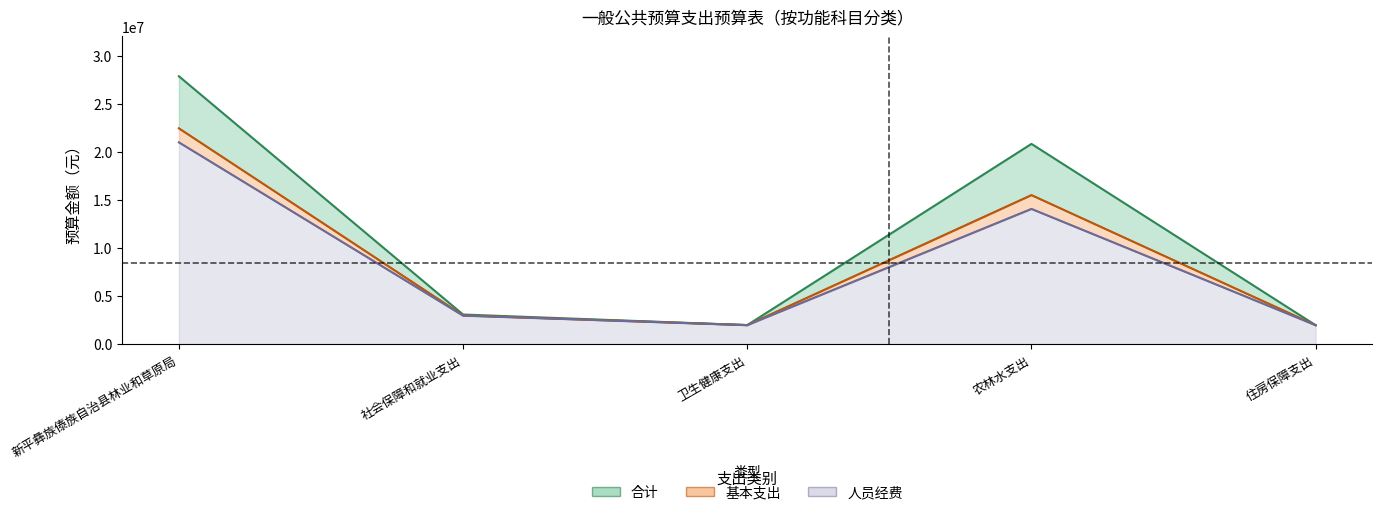

At 农林水支出, list the series in order from largest to smallest.

合计, 基本支出, 人员经费